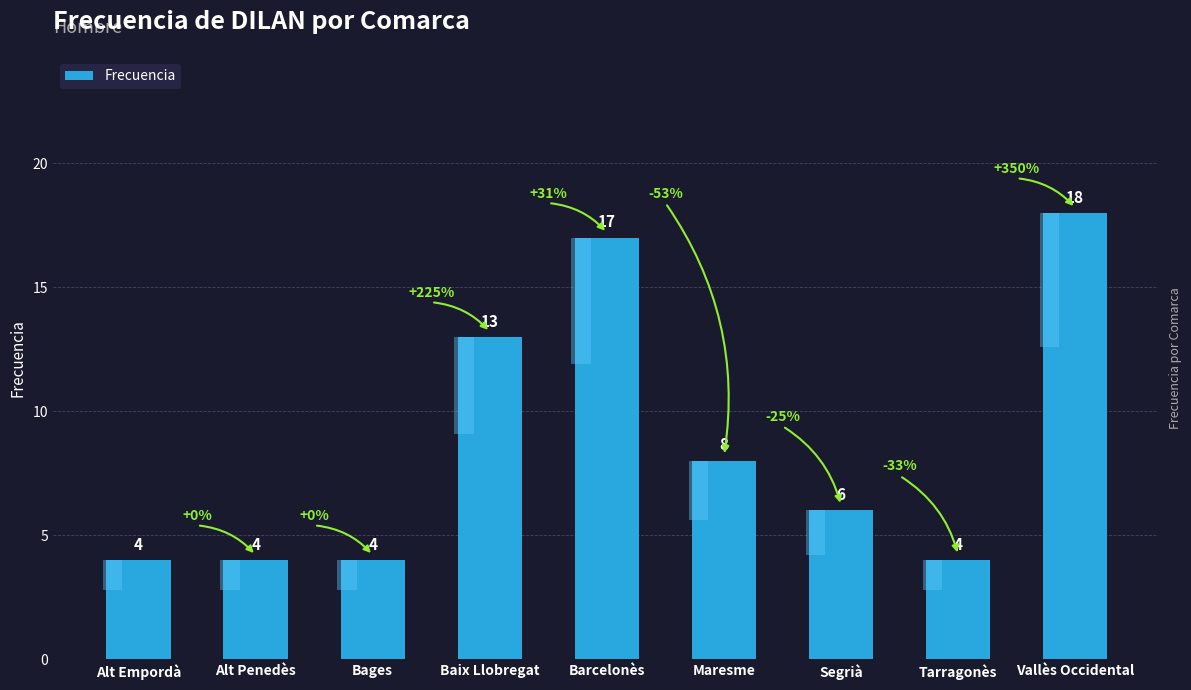

True or false: the data shows 7 at Tarragonès.

False